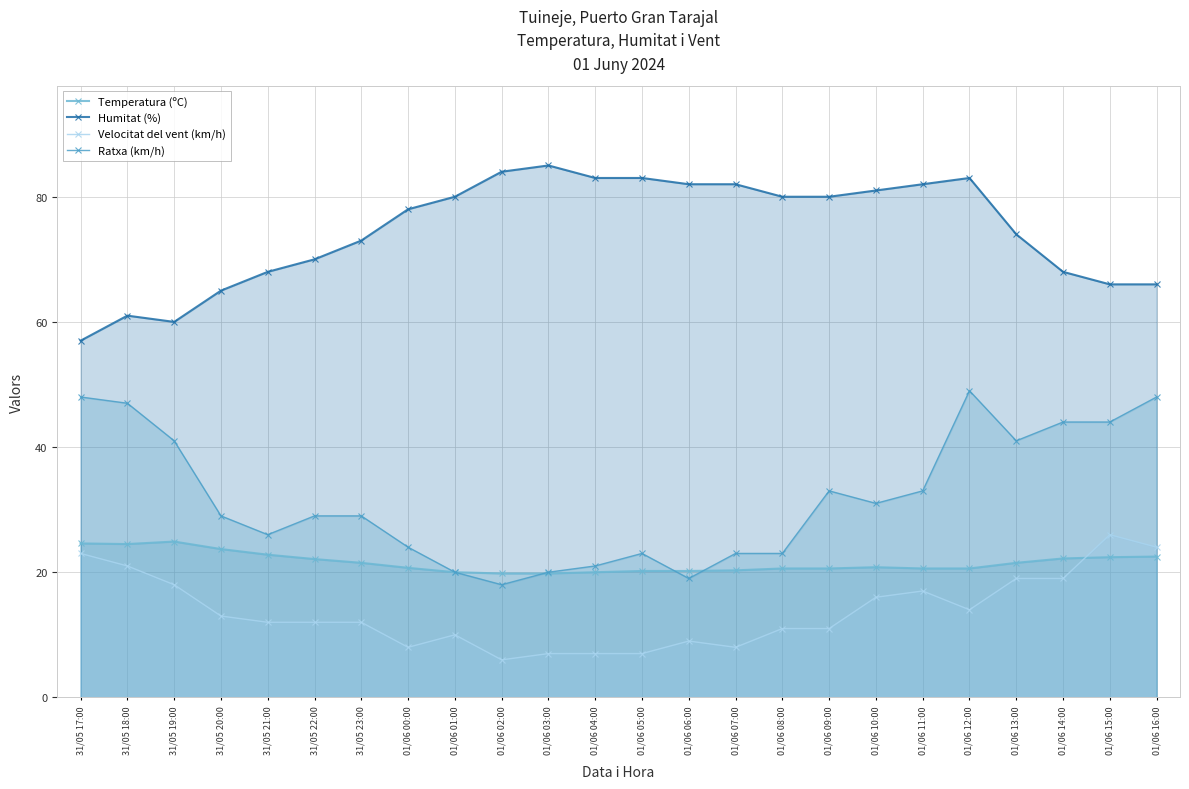

The Humitat (%) series shows 80.0 at 01/06 08:00. True or false?

True